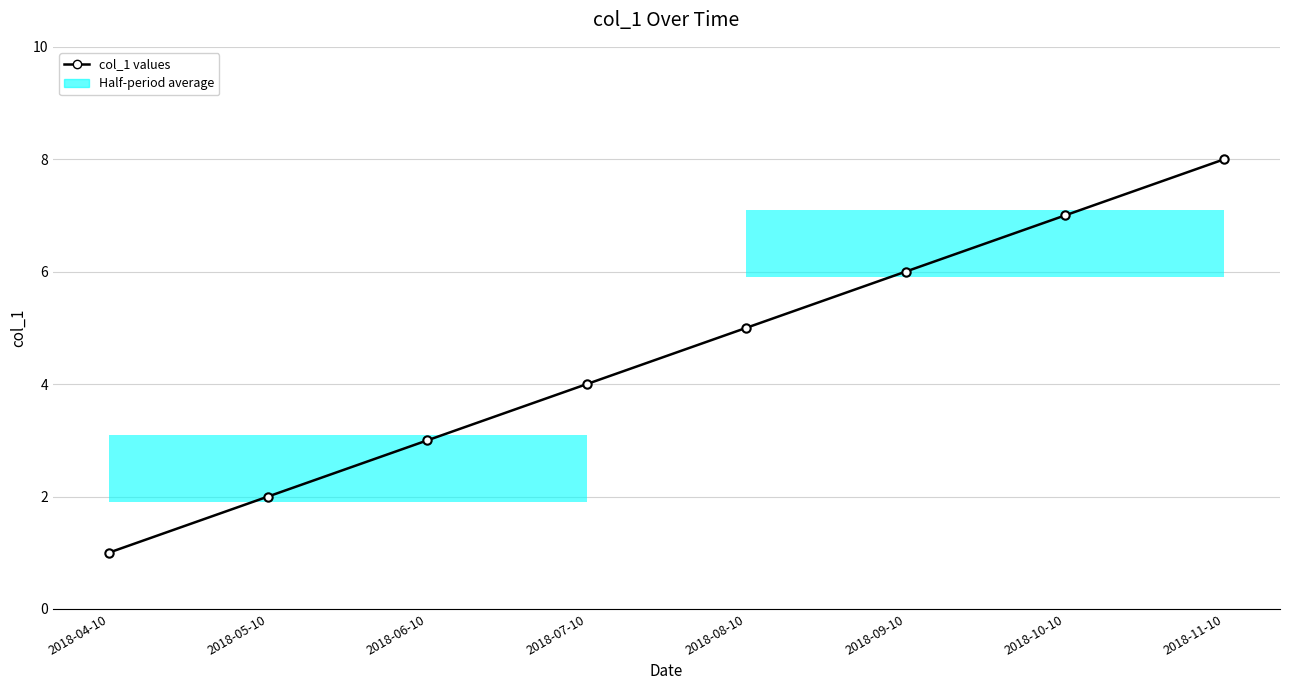

Rank the categories by value from highest to lowest.

2018-11-10, 2018-10-10, 2018-09-10, 2018-08-10, 2018-07-10, 2018-06-10, 2018-05-10, 2018-04-10